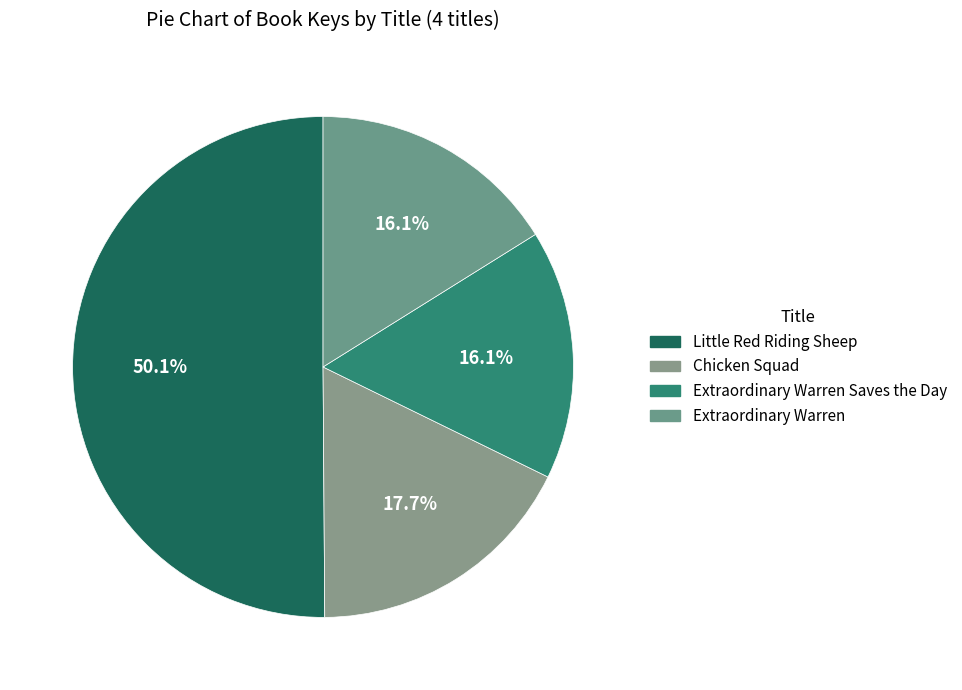

Is it true that Little Red Riding Sheep is 50% of the pie?

True